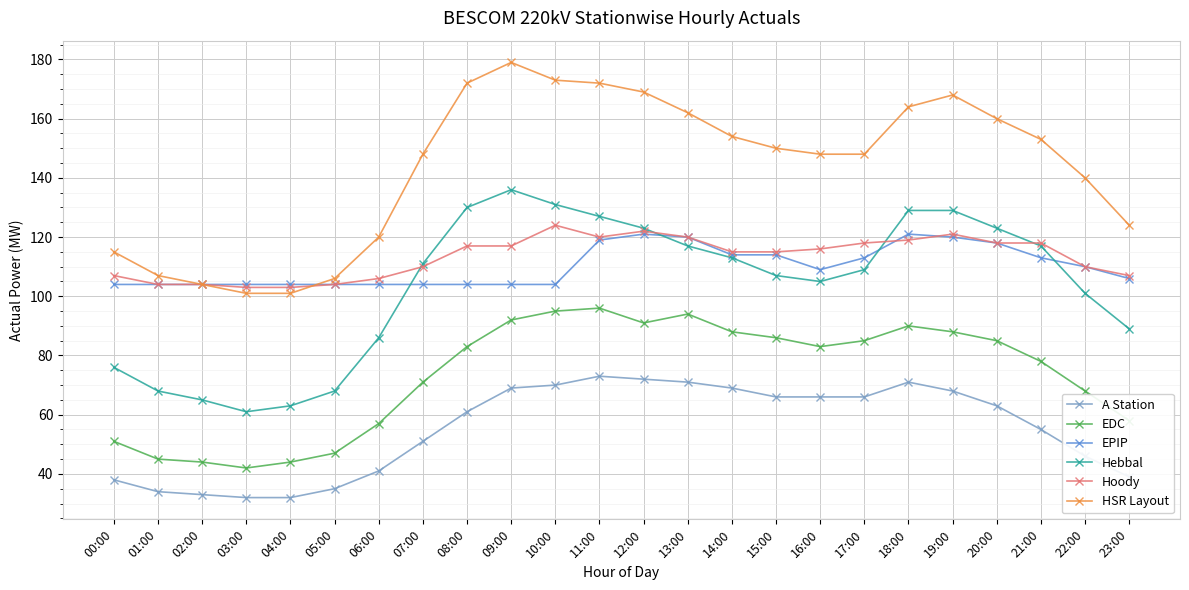

What is the difference between the second highest and minimum values in the HSR Layout series?

72